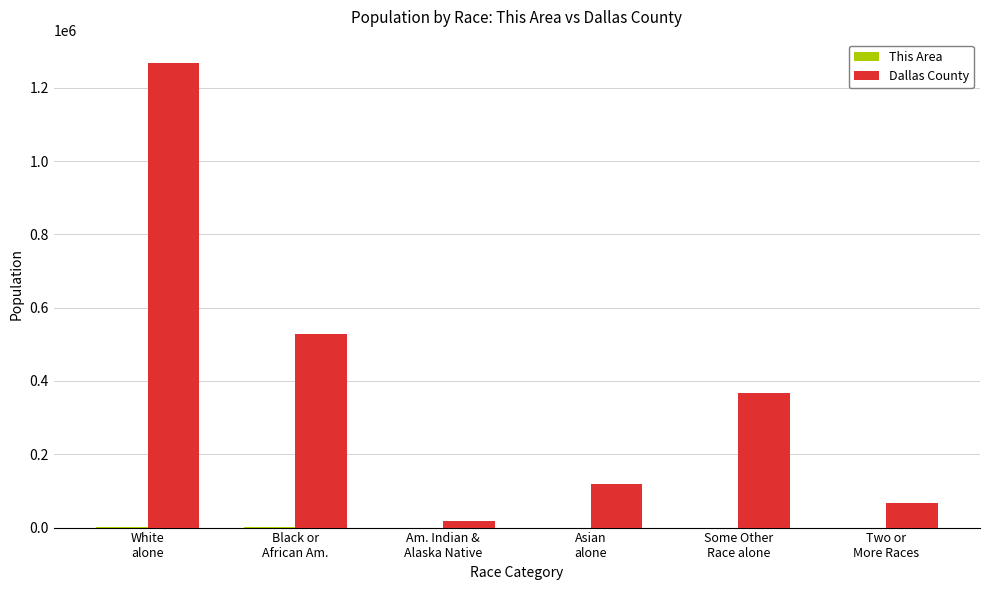

Which series has the largest total across all categories?

Dallas County